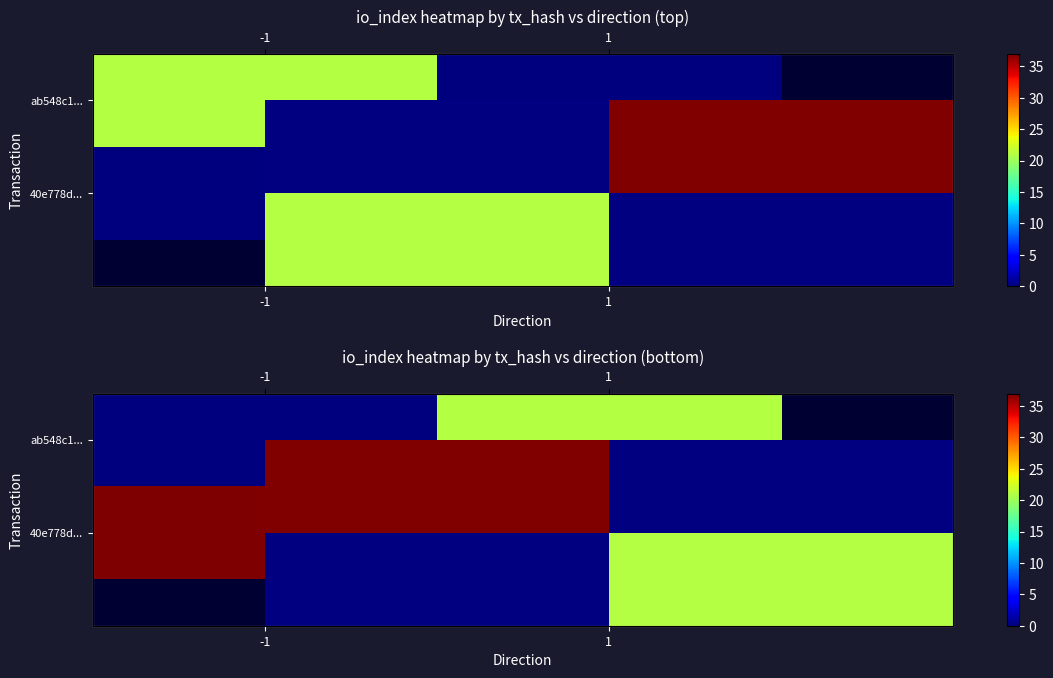

Is it true that 40e778d... equals 59 at -1?

False